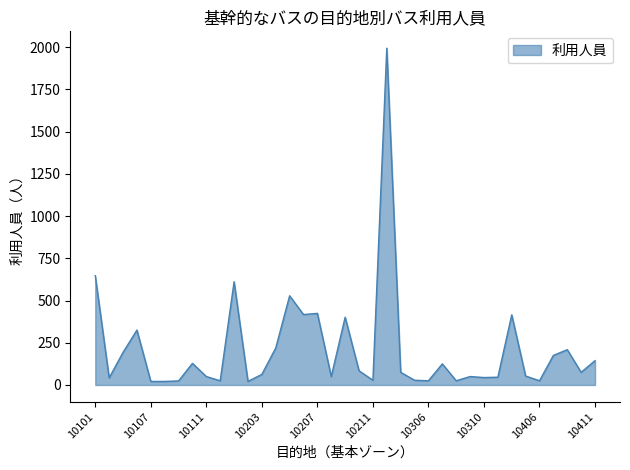

What is the maximum value shown in the chart?

1994